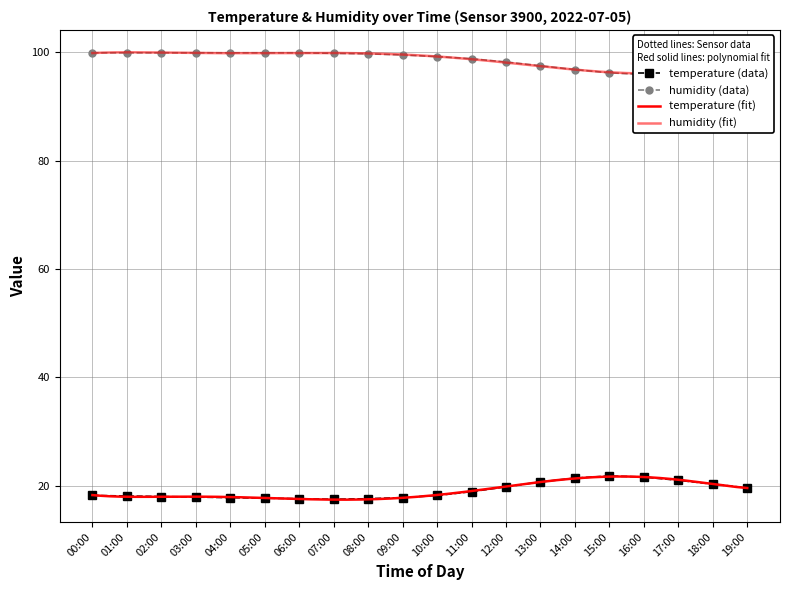

Where is the first local minimum for temperature?

07:00